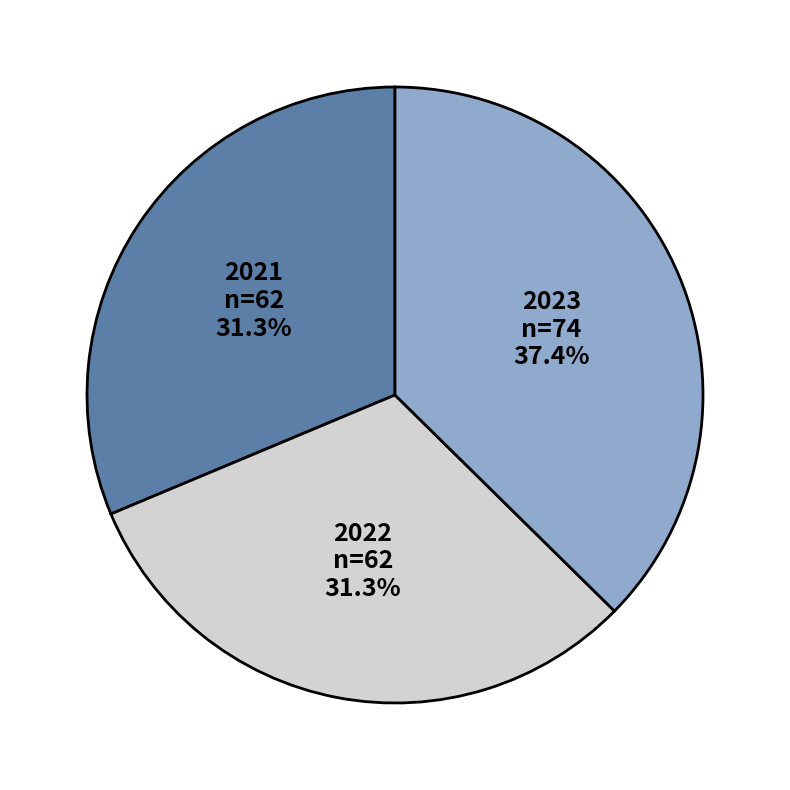

To the nearest percent, what is the difference between the largest and smallest slice percentages?

6%